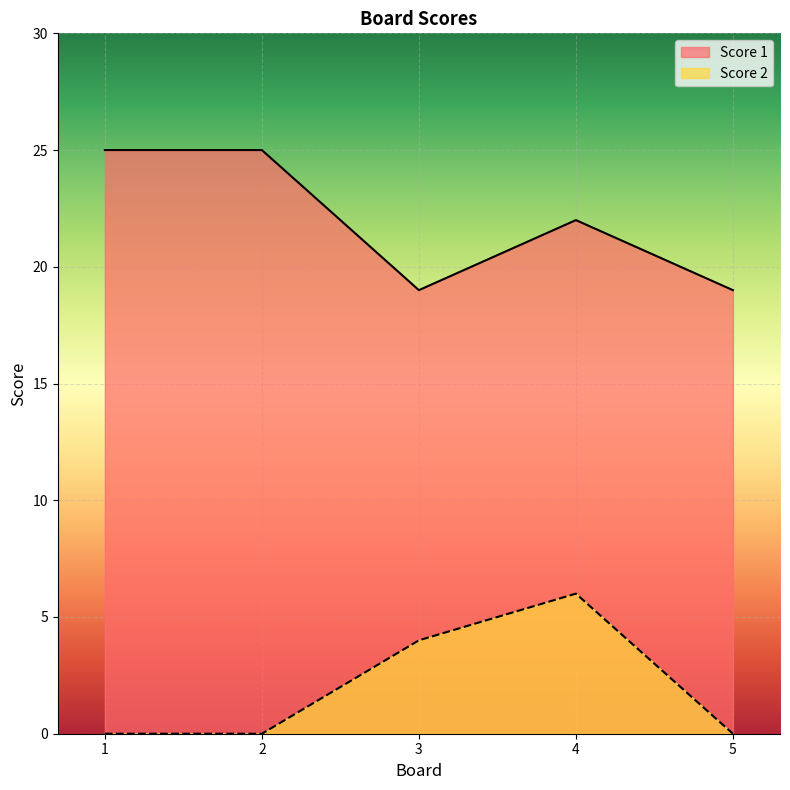

What is the average value of the Score 2 series?

2